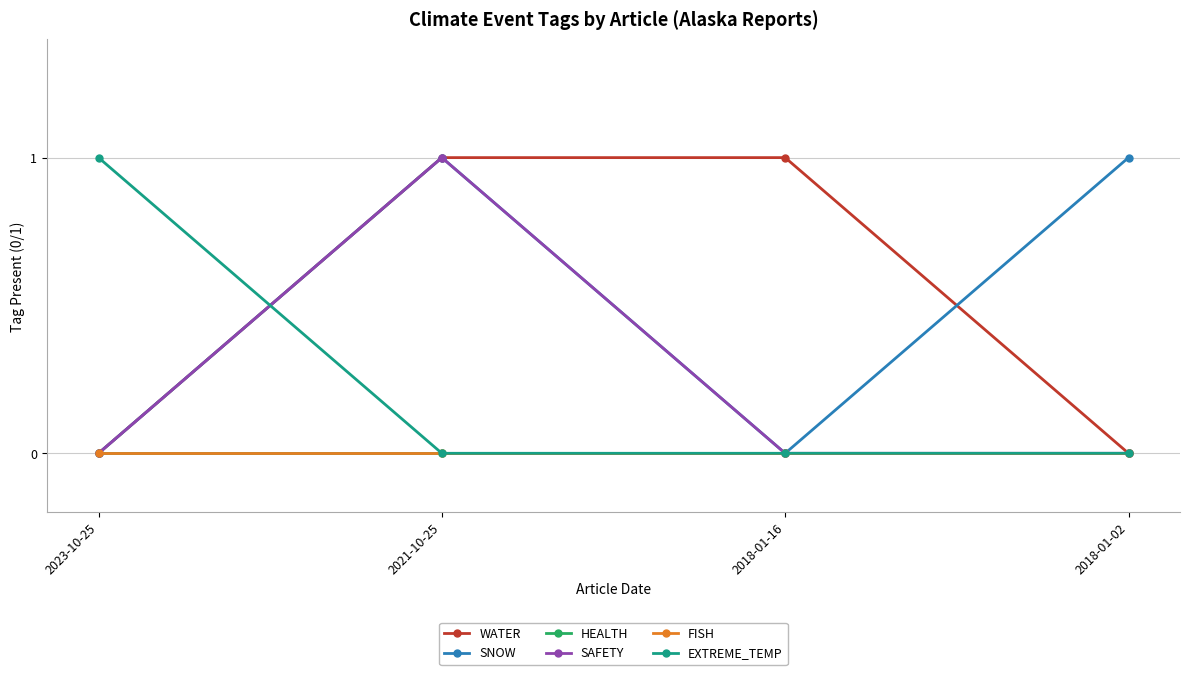

Which series has the largest total across all categories?

WATER